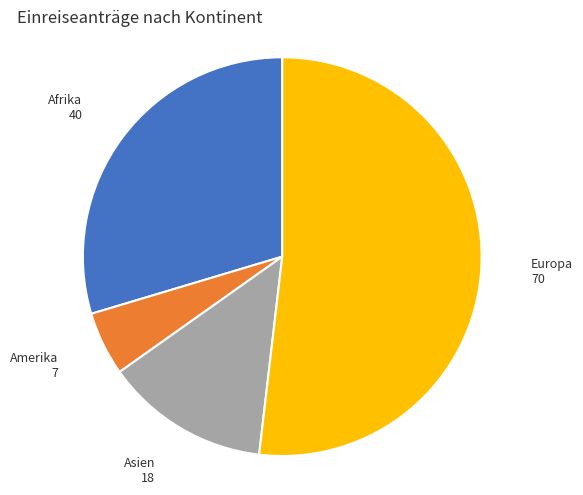

Does any single category account for the majority?

Yes